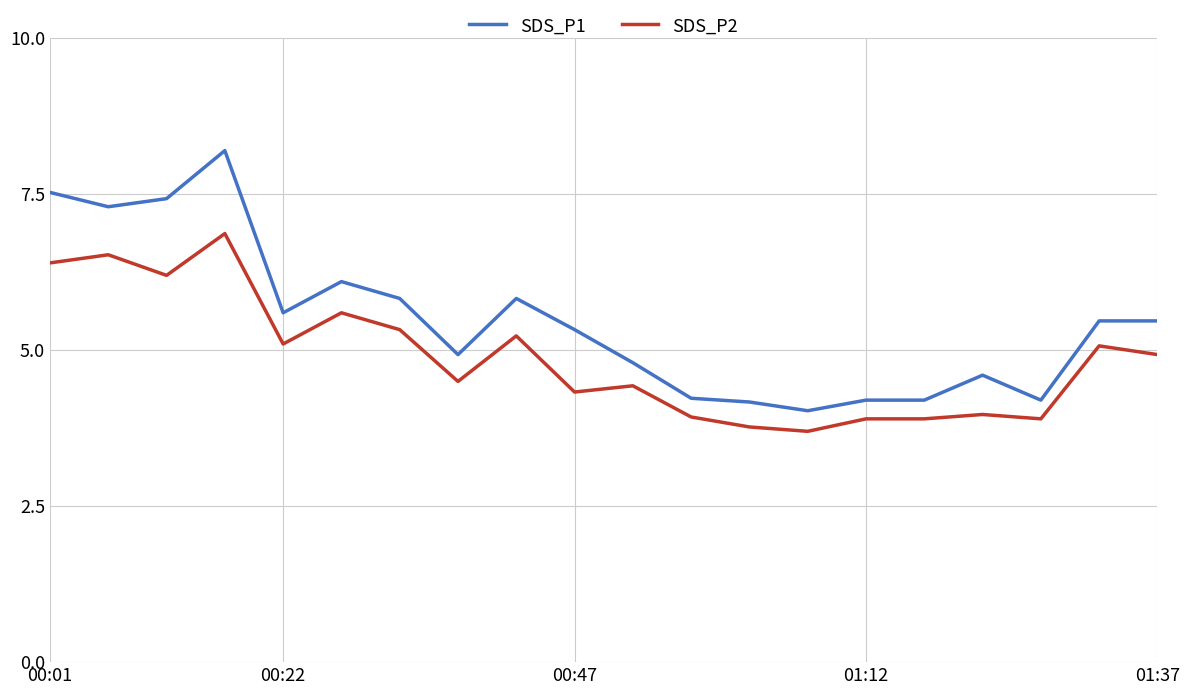

List the series in order of their overall mean, highest first.

SDS_P1, SDS_P2